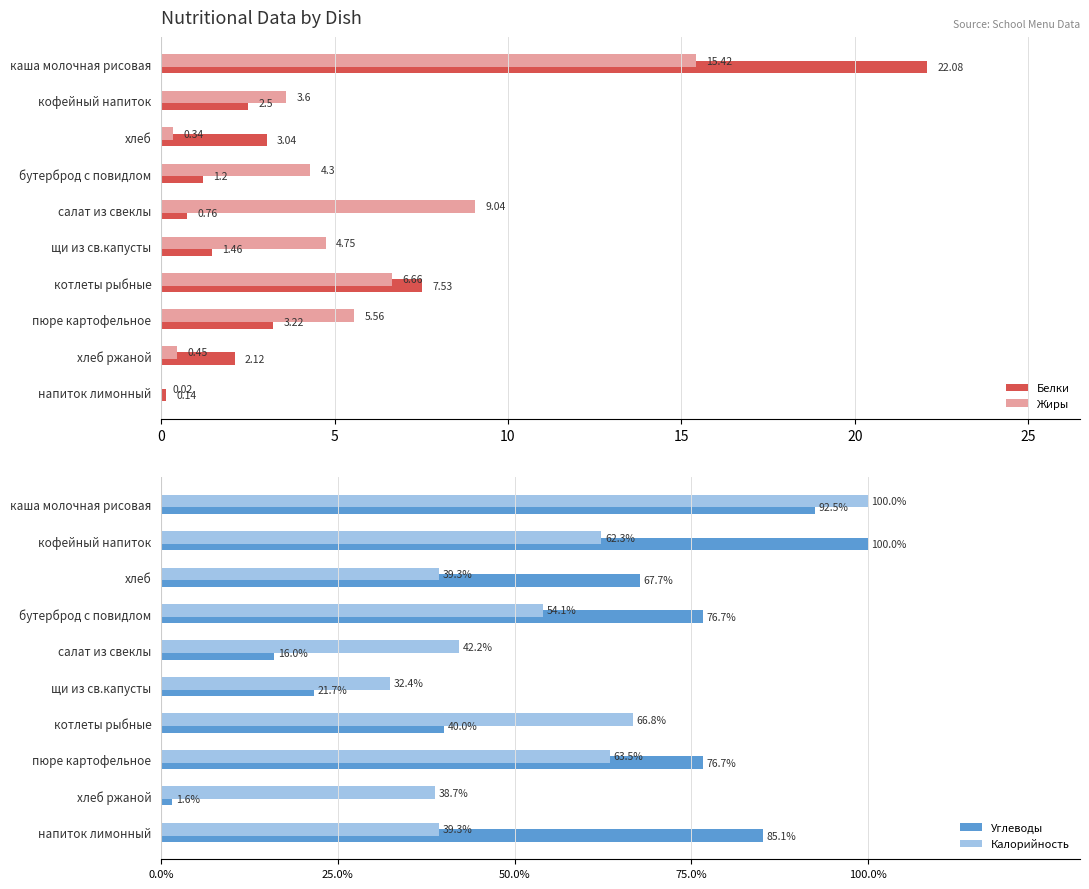

Which series has the largest range (max minus min)?

Углеводы